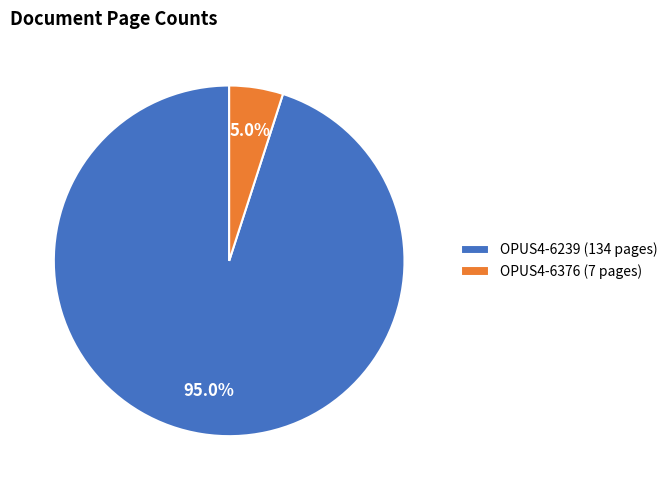

Between OPUS4-6376 (7 pages) and OPUS4-6239 (134 pages), which is larger?

OPUS4-6239 (134 pages)